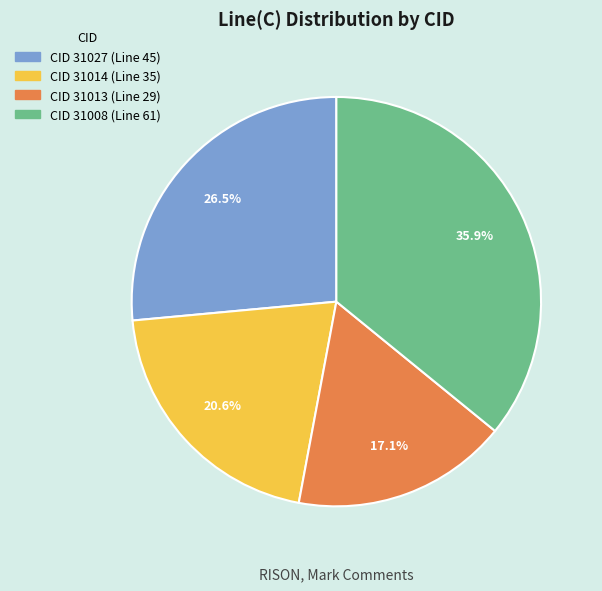

Does any single category account for the majority?

No